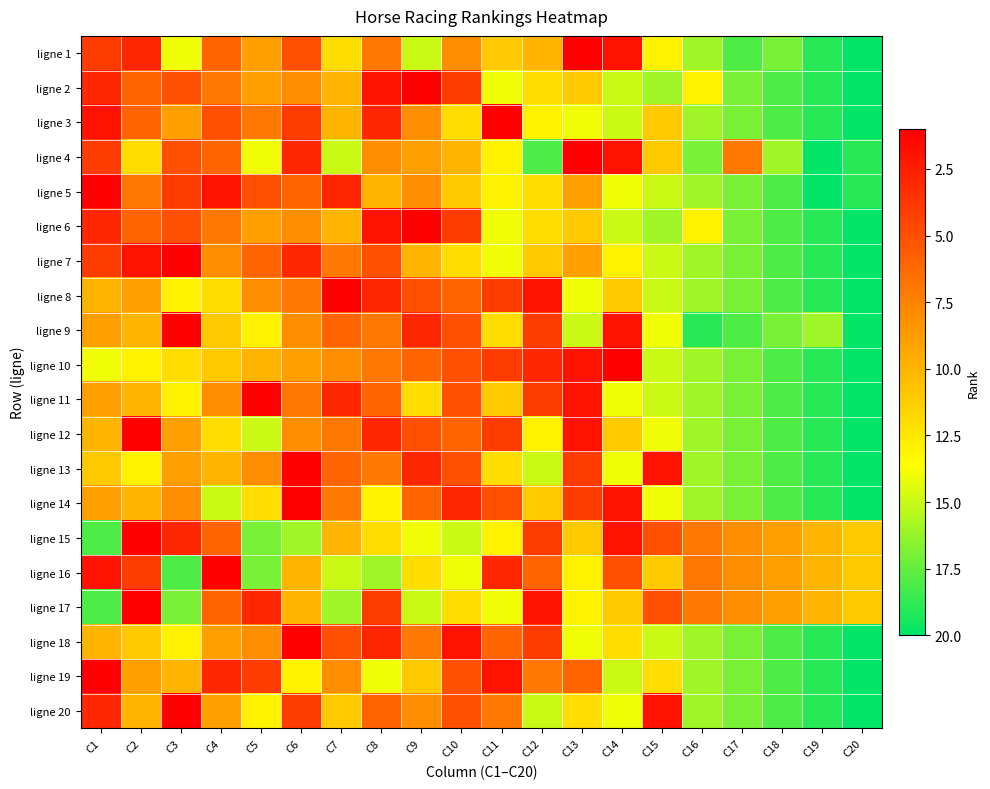

Which label corresponds to the smallest value in the chart?

C13